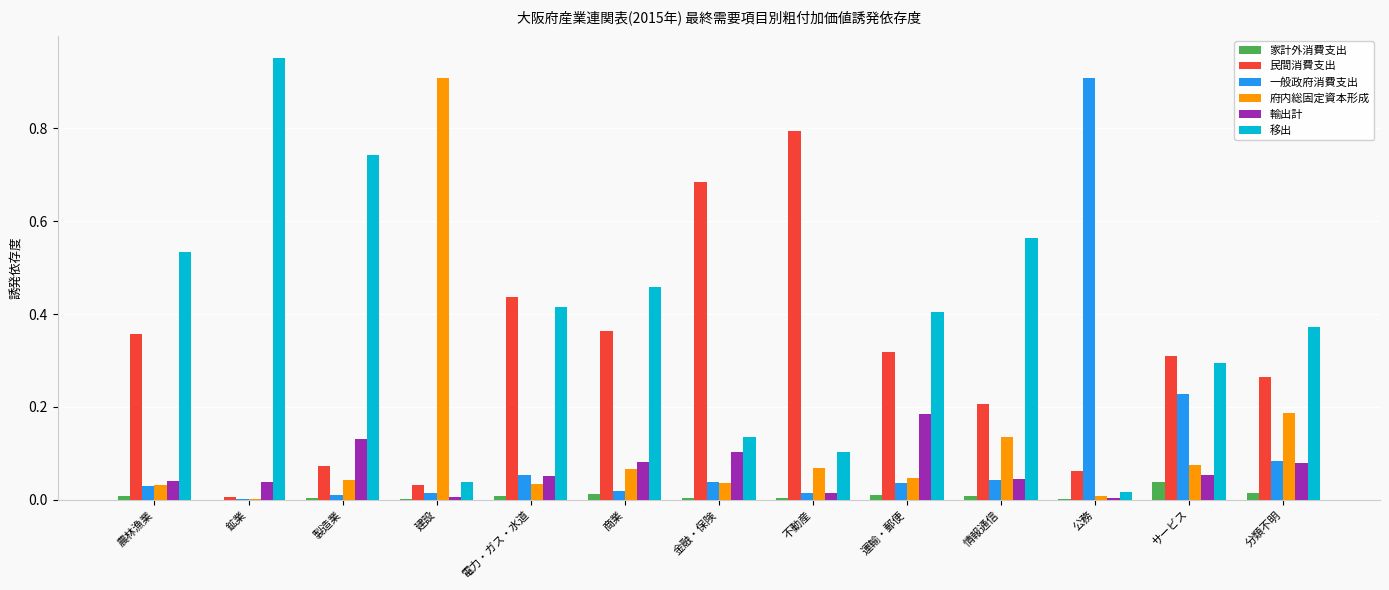

How many categories are shown in the chart?

13